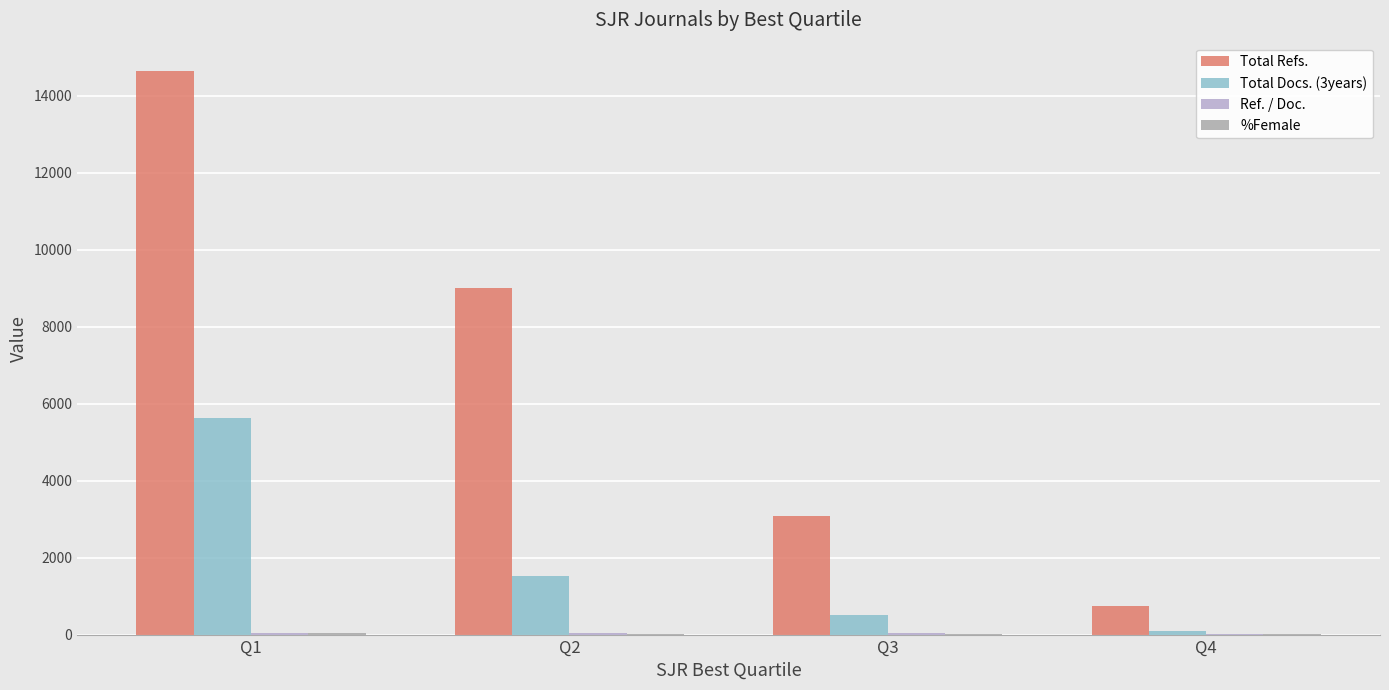

Count the number of data series in this chart.

4